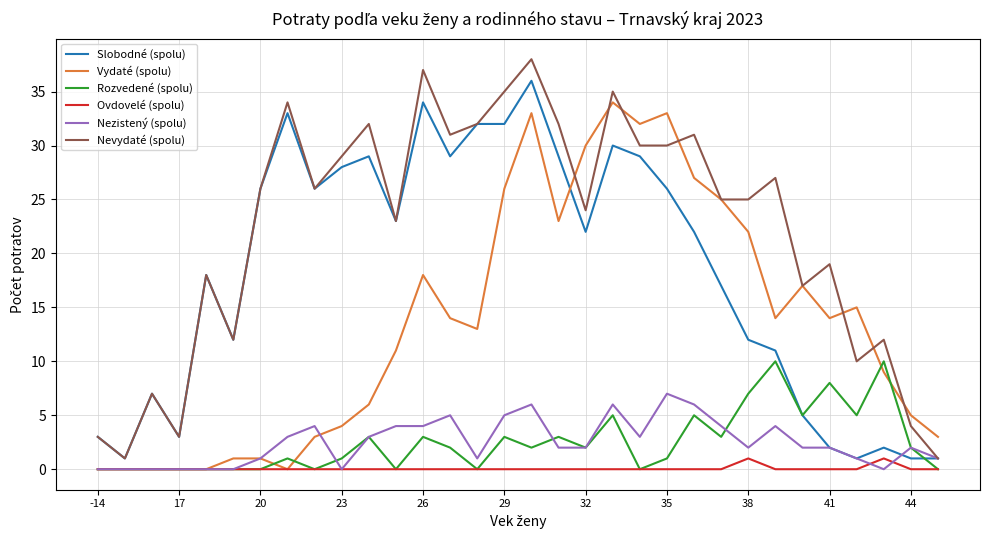

List the series in order of their peak value, highest first.

Nevydaté (spolu), Slobodné (spolu), Vydaté (spolu), Rozvedené (spolu), Nezistený (spolu), Ovdovelé (spolu)